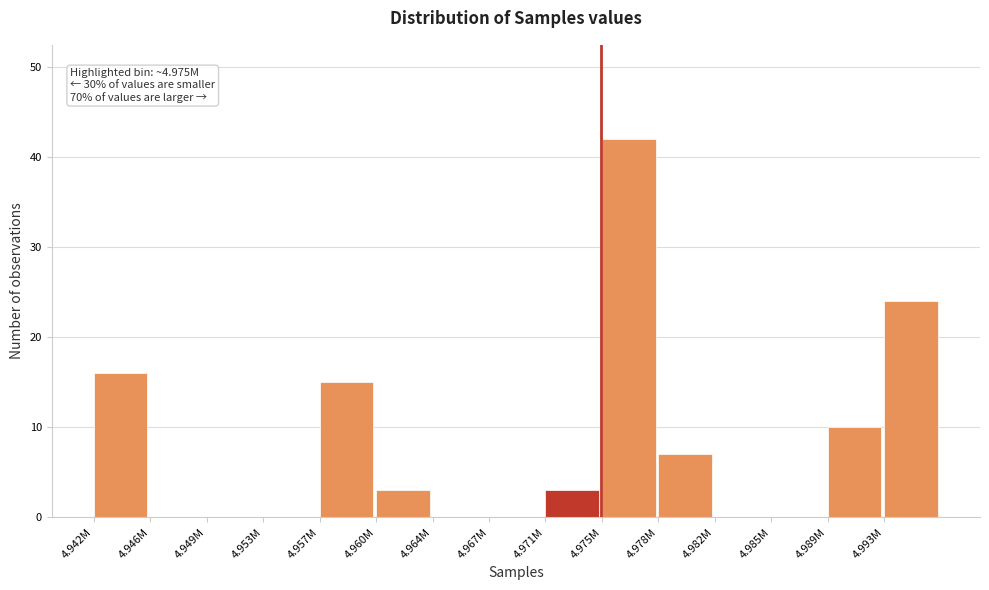

Reading right to left, what are all the values shown in this chart?

4.993M=24	4.989M=10	4.985M=0	4.982M=0	4.978M=7	4.975M=42	4.971M=3	4.967M=0	4.964M=0	4.960M=3	4.957M=15	4.953M=0	4.949M=0	4.946M=0	4.942M=16